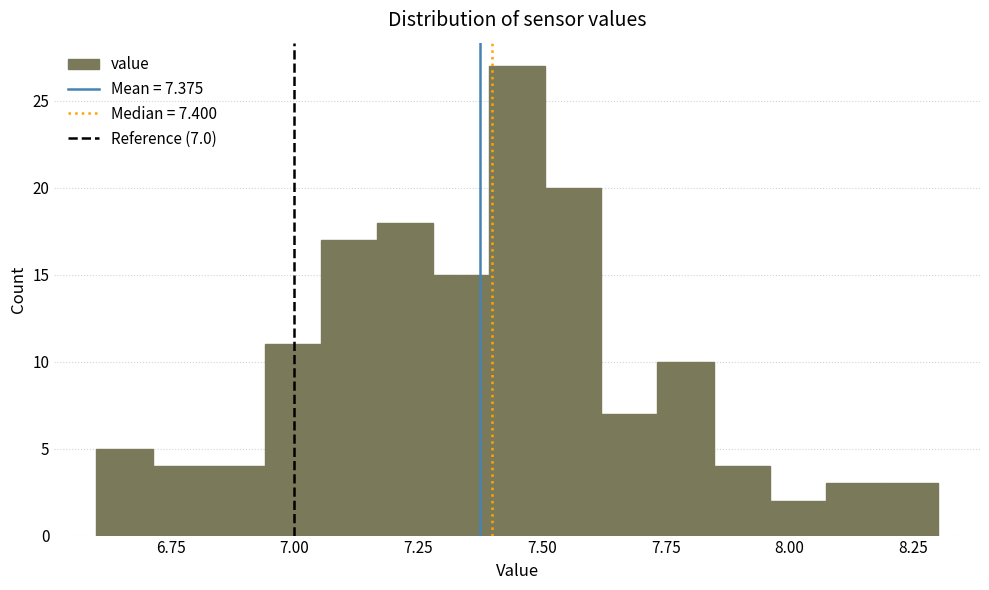

Read against the x-axis, roughly where is the centre of the tallest bar?

7.45